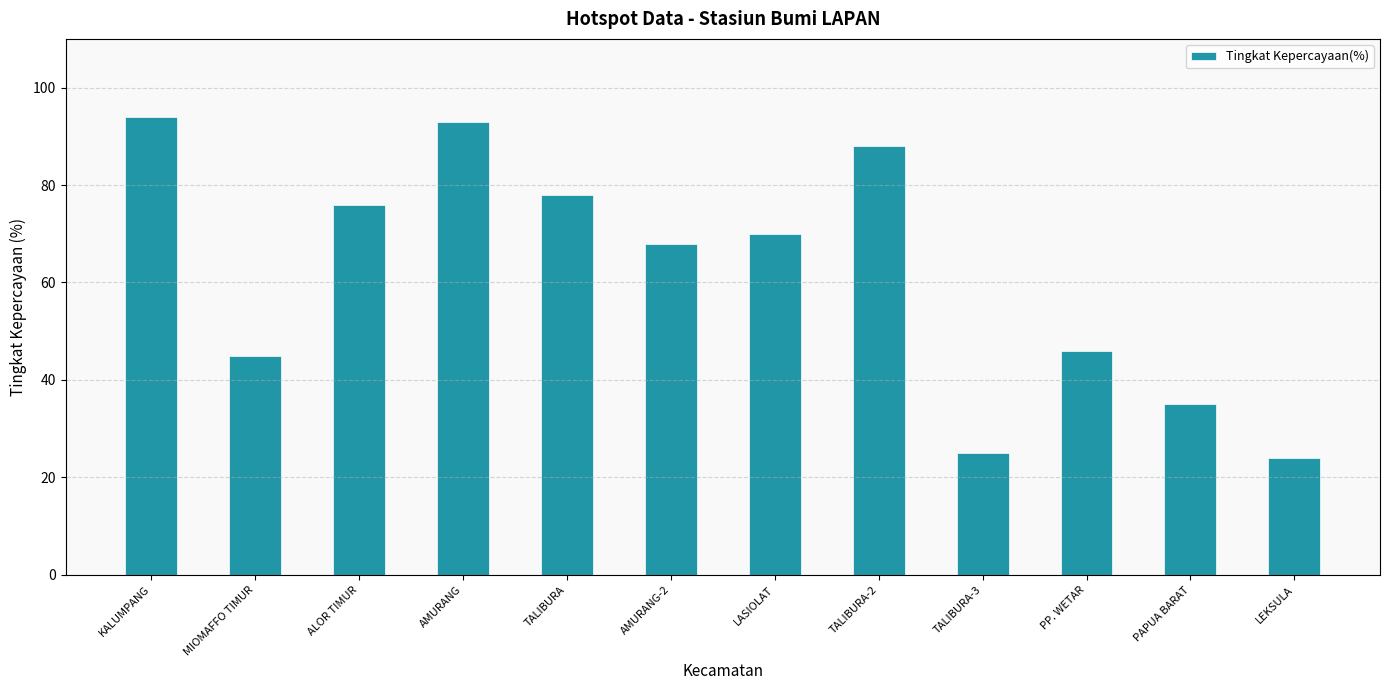

Reading left to right, what are all the values shown in this chart?

94	45	76	93	78	68	70	88	25	46	35	24